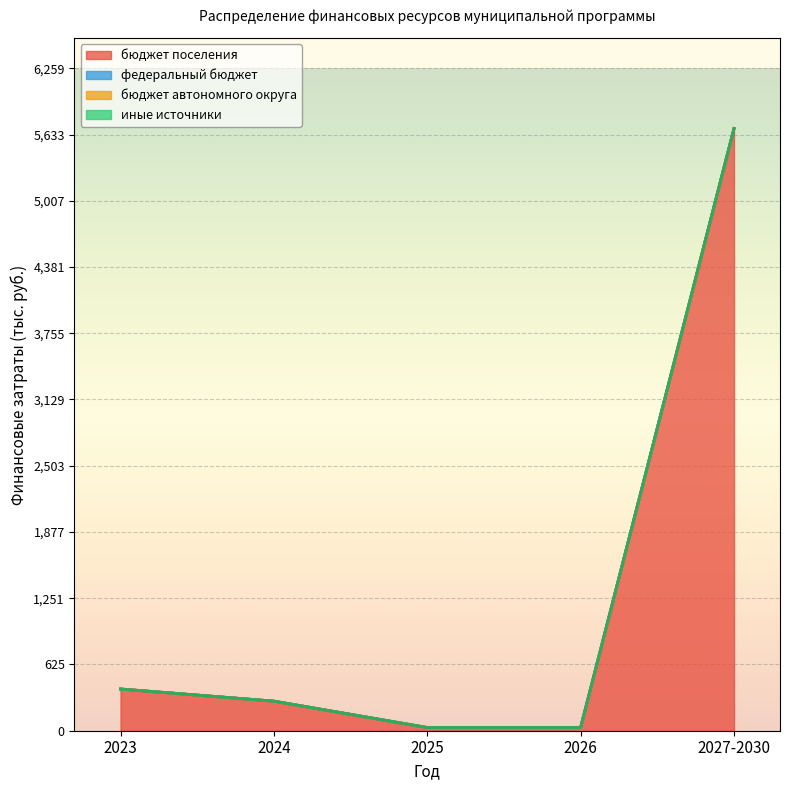

What is the label of the 1st point from the right?

2027-2030